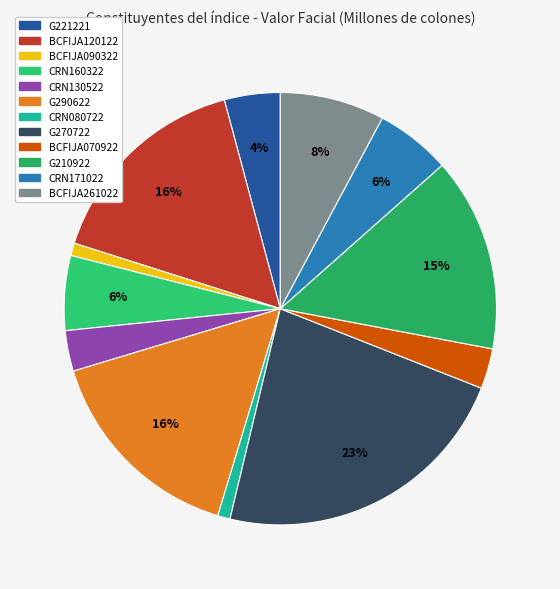

Is the sum of G270722 and CRN080722 greater than half?

No